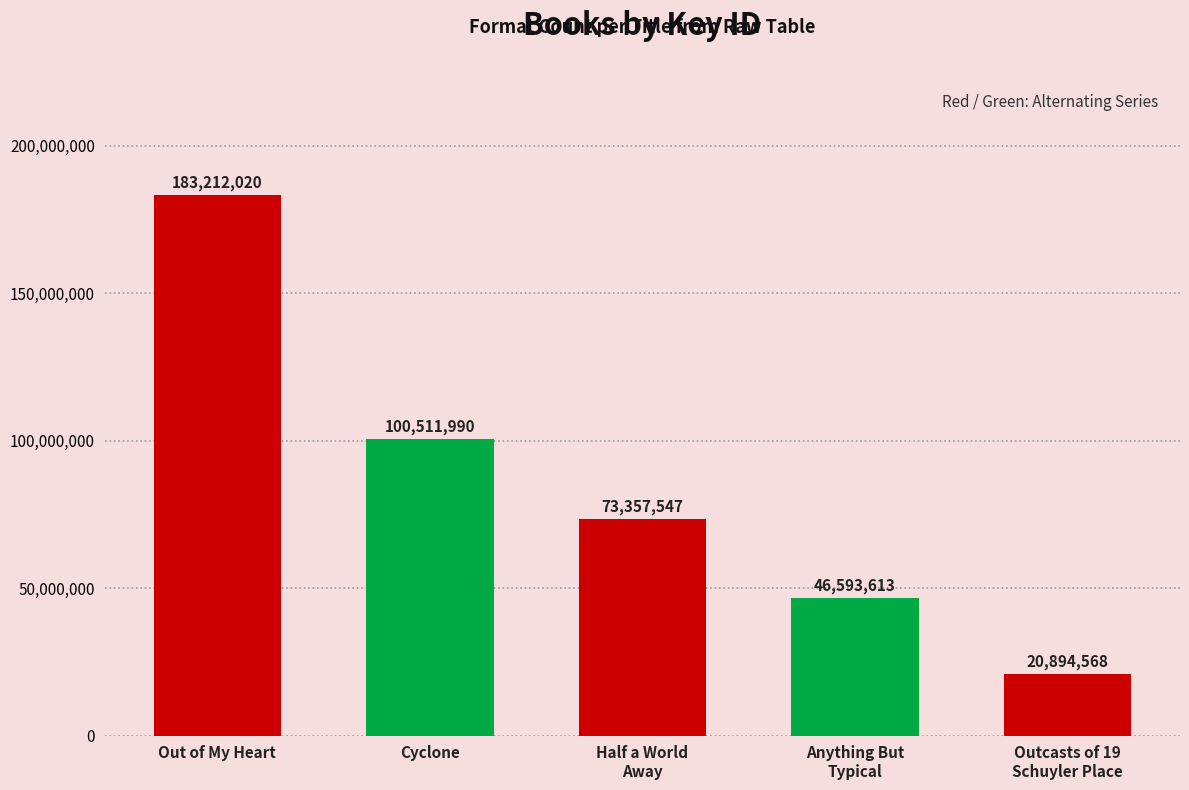

What is the smallest value displayed?

20894568